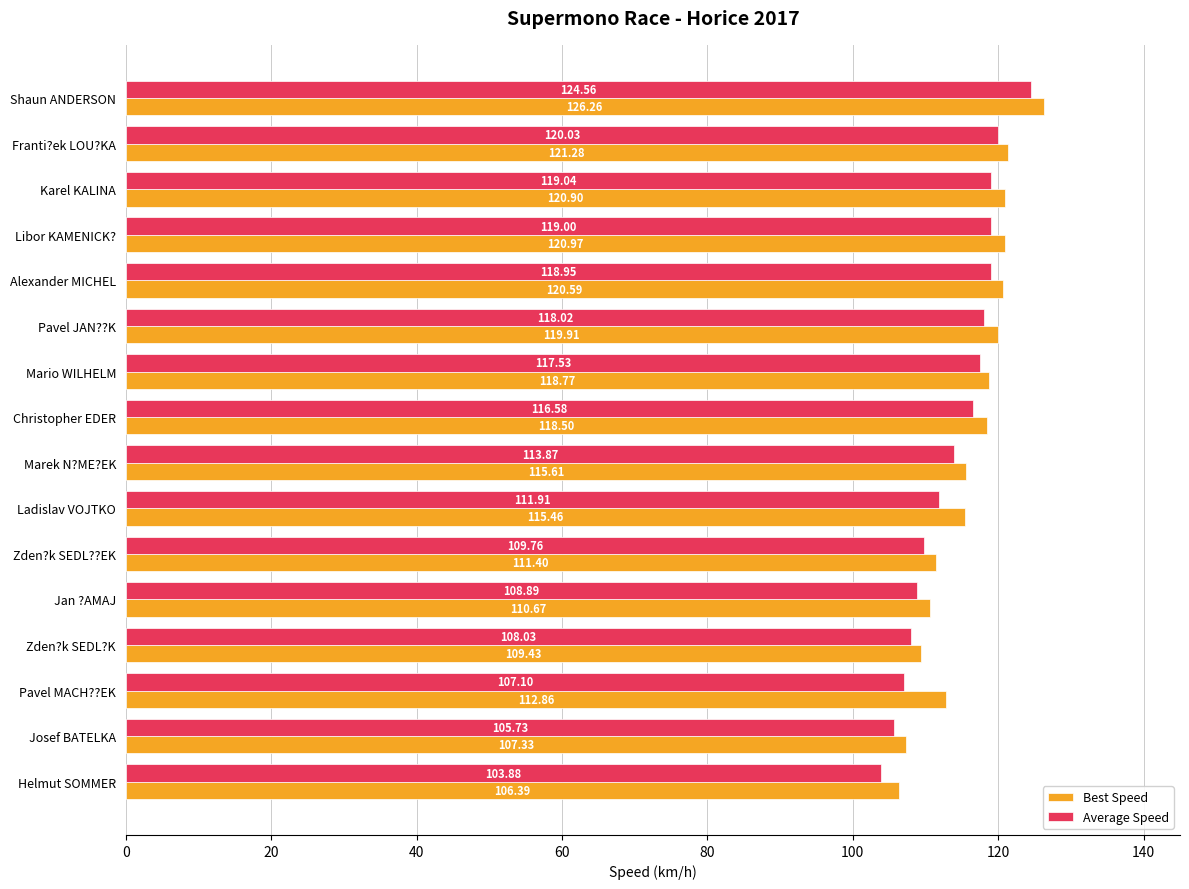

Rank the series by their average value, from highest to lowest.

Best Speed, Average Speed